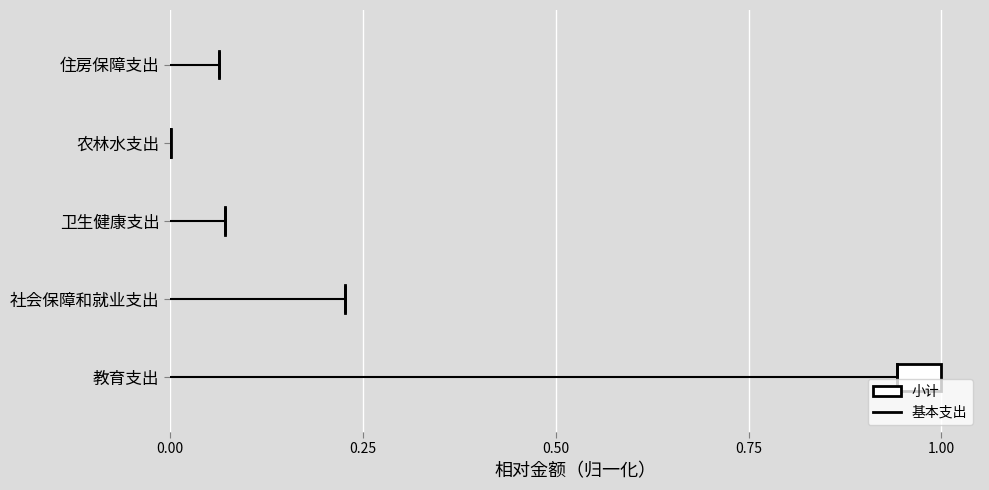

How many values are above zero?

1